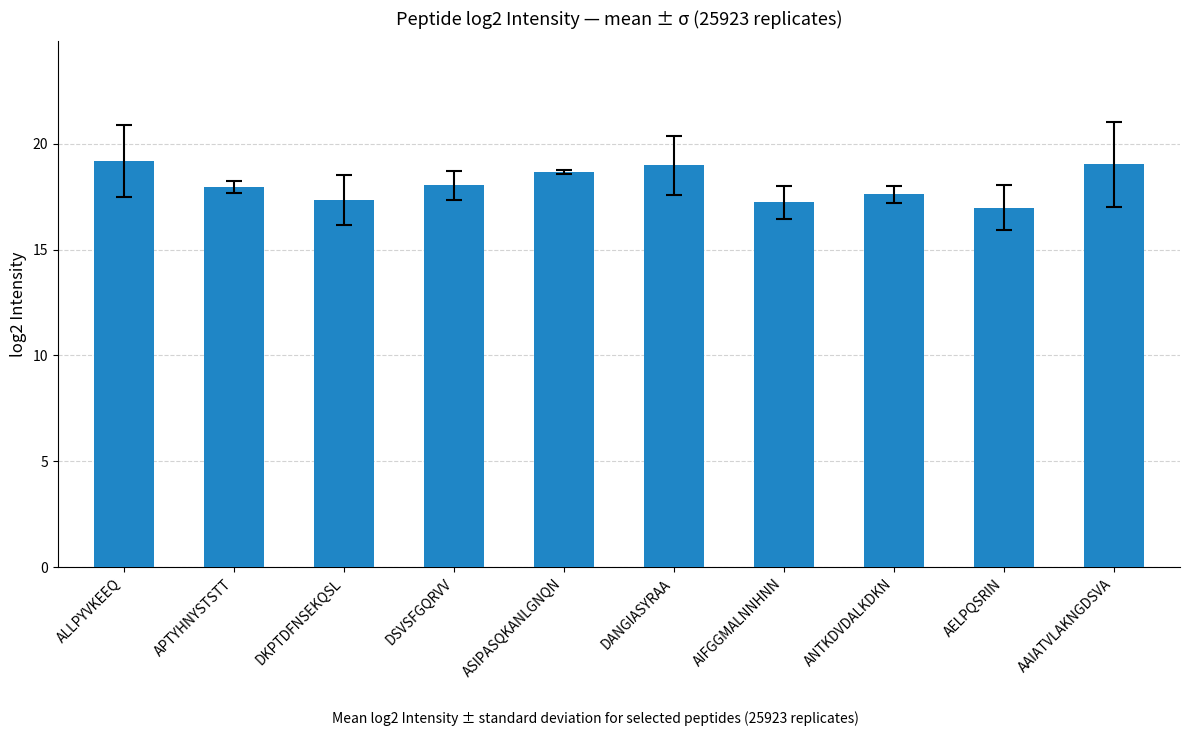

The value at AAIATVLAKNGDSVA is 4.7. True or false?

False